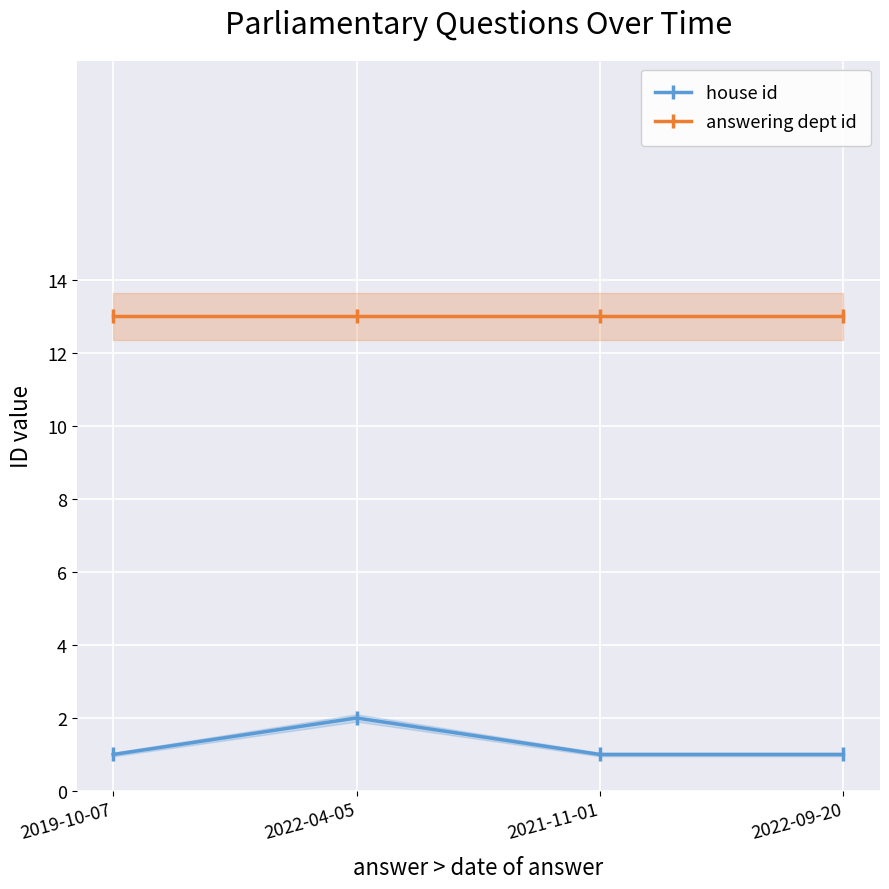

Between 2019-10-07 and 2021-11-01, which series saw the biggest shift?

house id